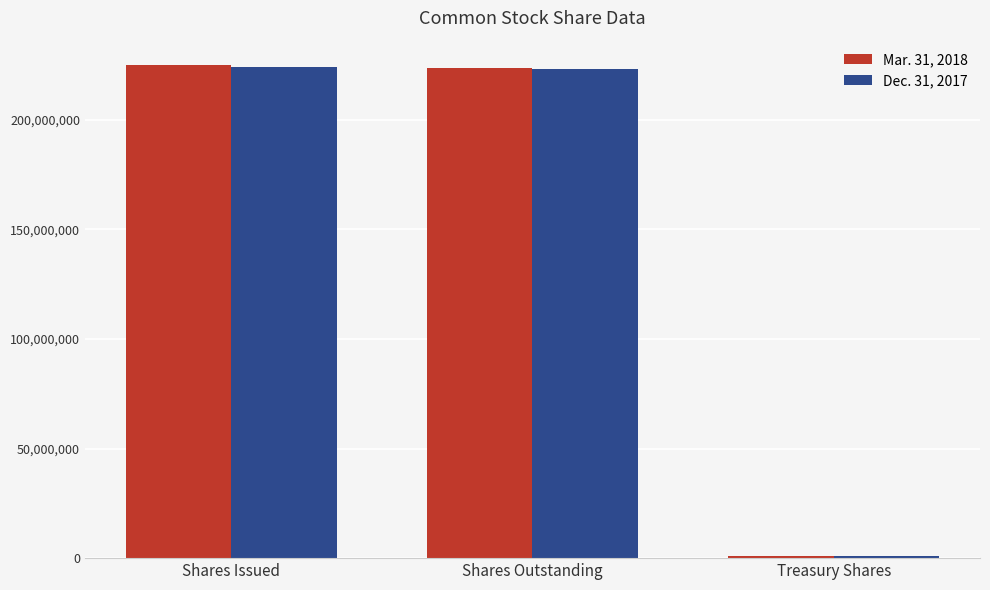

What is the spread (max minus min) of values at Shares Issued?

700882